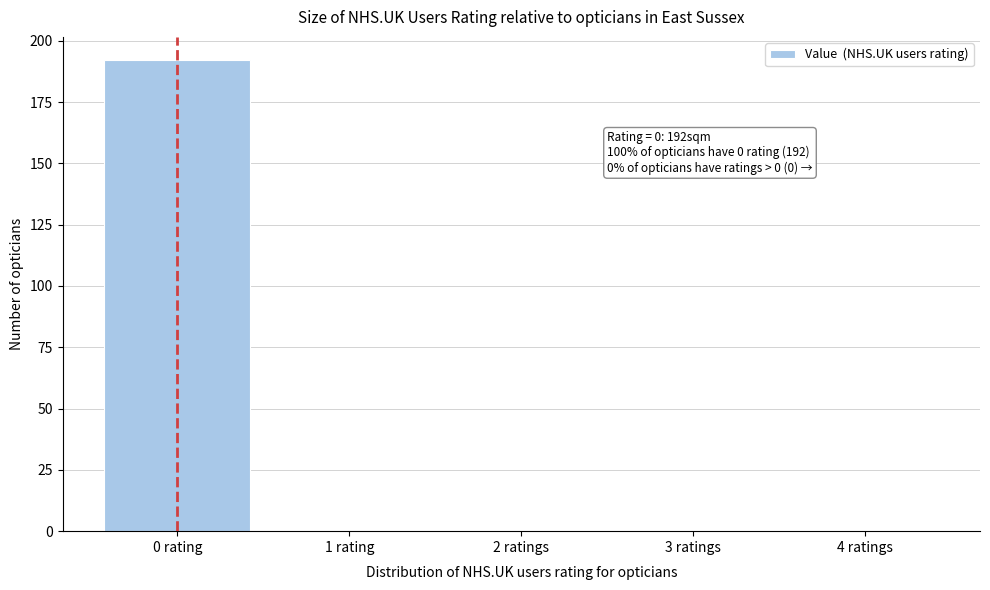

Reading right to left, transcribe all the data shown in this chart.

4 ratings=0	3 ratings=0	2 ratings=0	1 rating=0	0 rating=192